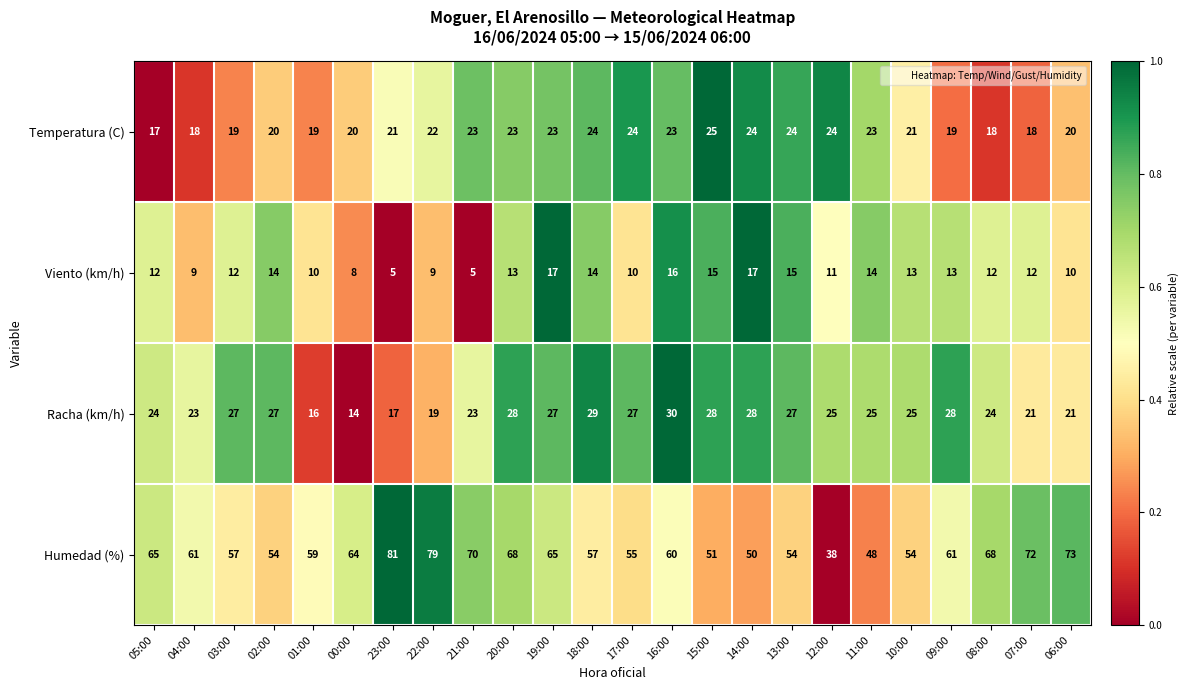

What is the sum of the Viento (km/h) values at 16:00 and 11:00?

30